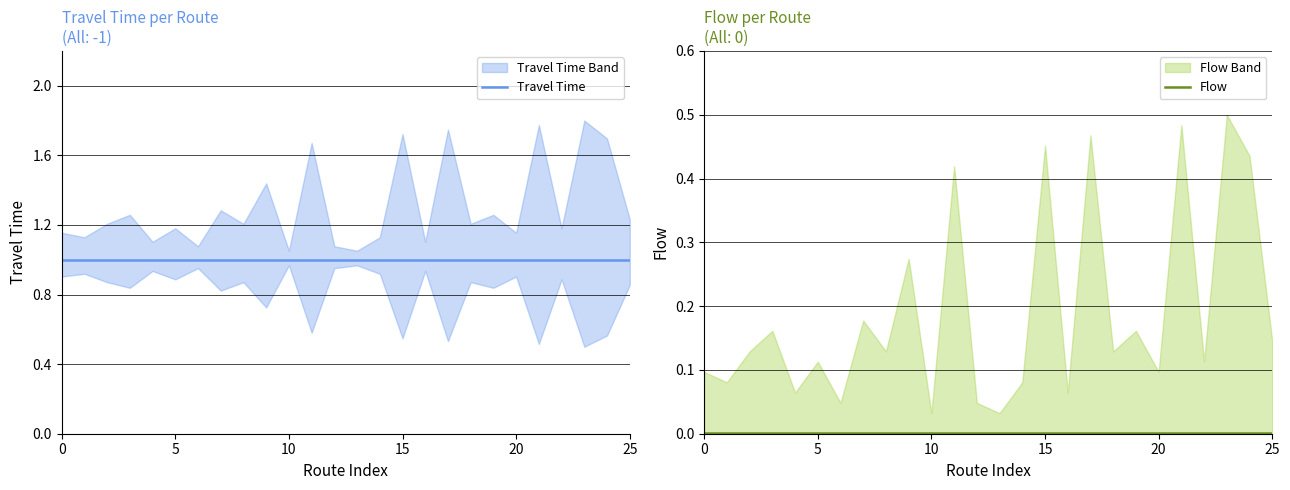

The value of Flow at 5 is 0.0. True or false?

True